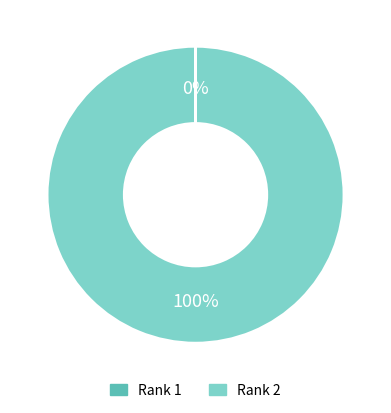

Does any single category account for the majority?

Yes